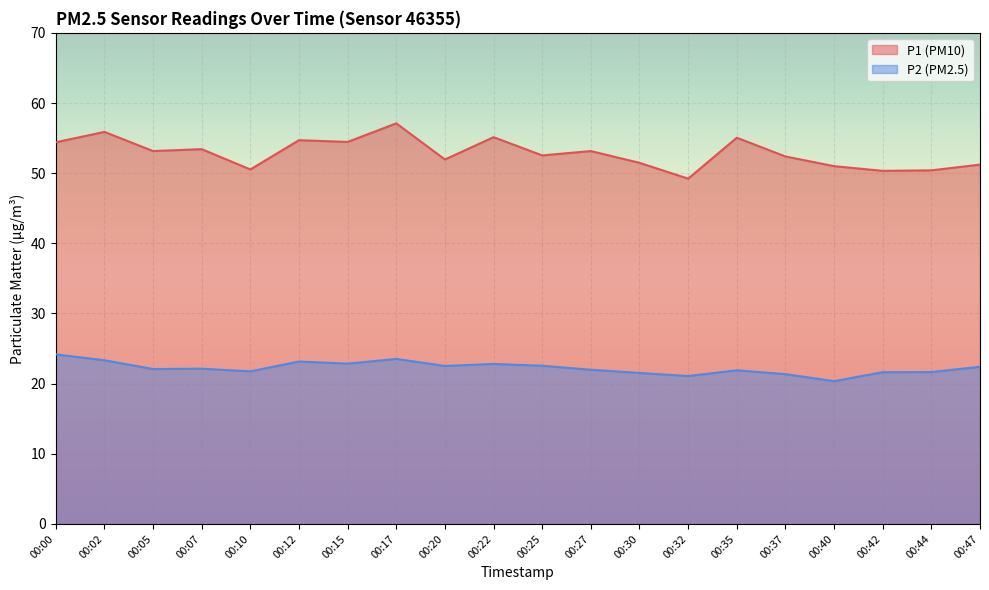

True or false: P2 and P1 intersect in this chart.

False